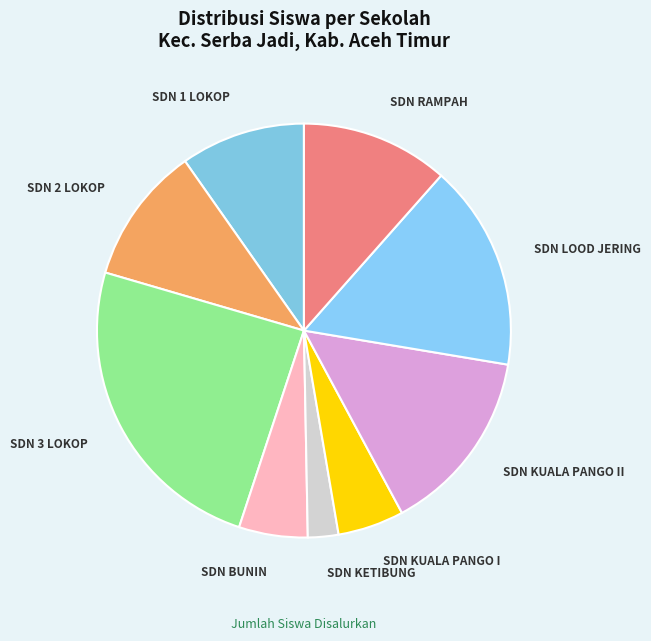

Which category has the biggest portion of the pie?

SDN 3 LOKOP